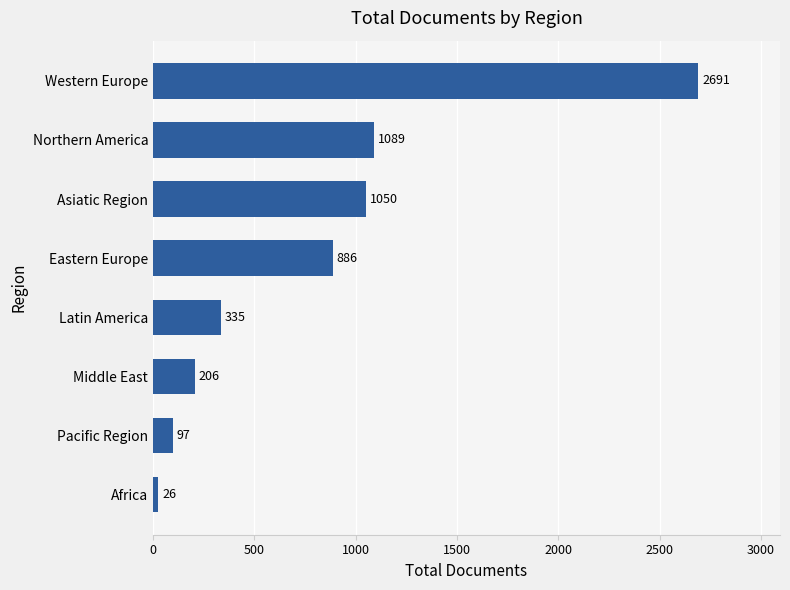

At which label is the value closest to 1358?

Northern America